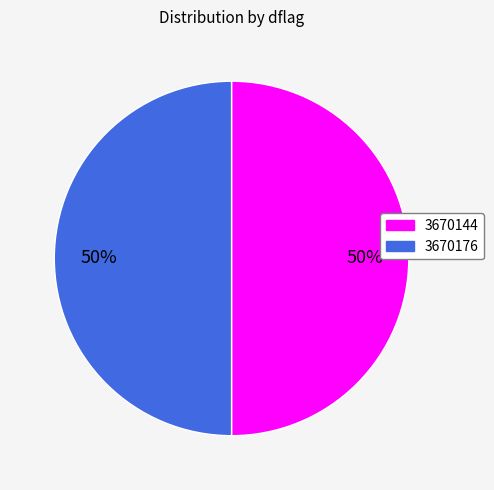

Do 3670176 and 3670144 together represent more than half of the pie?

Yes